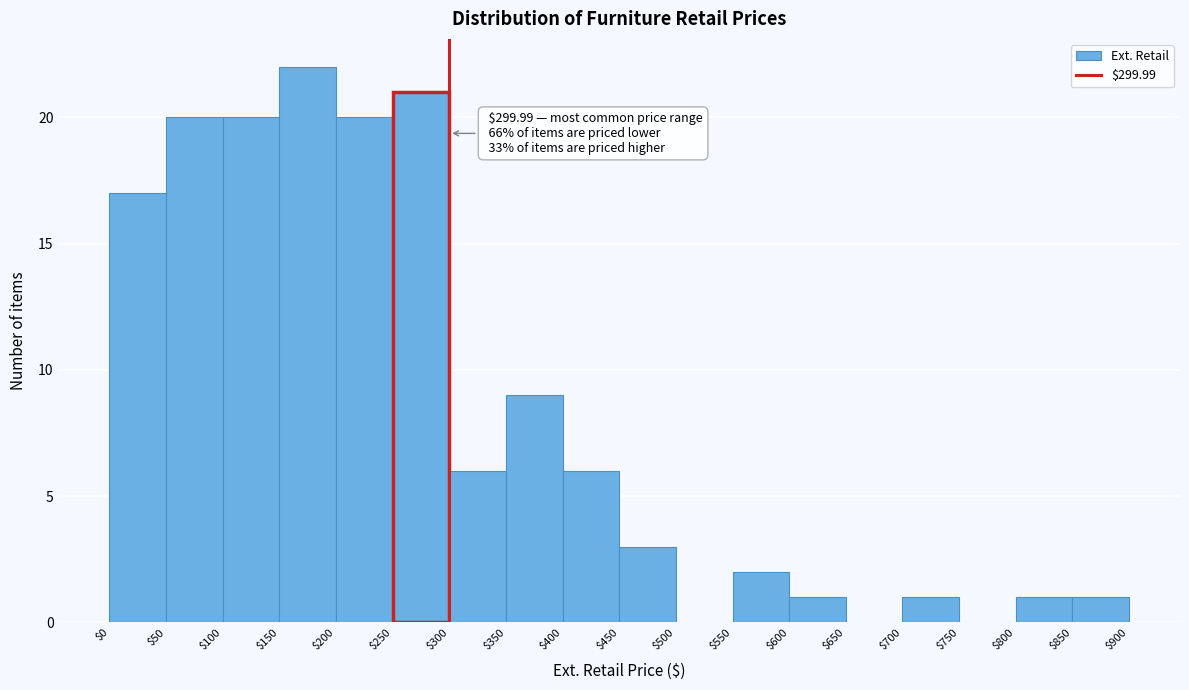

Over which range of the x-axis is the bar tallest?

$150 to $200